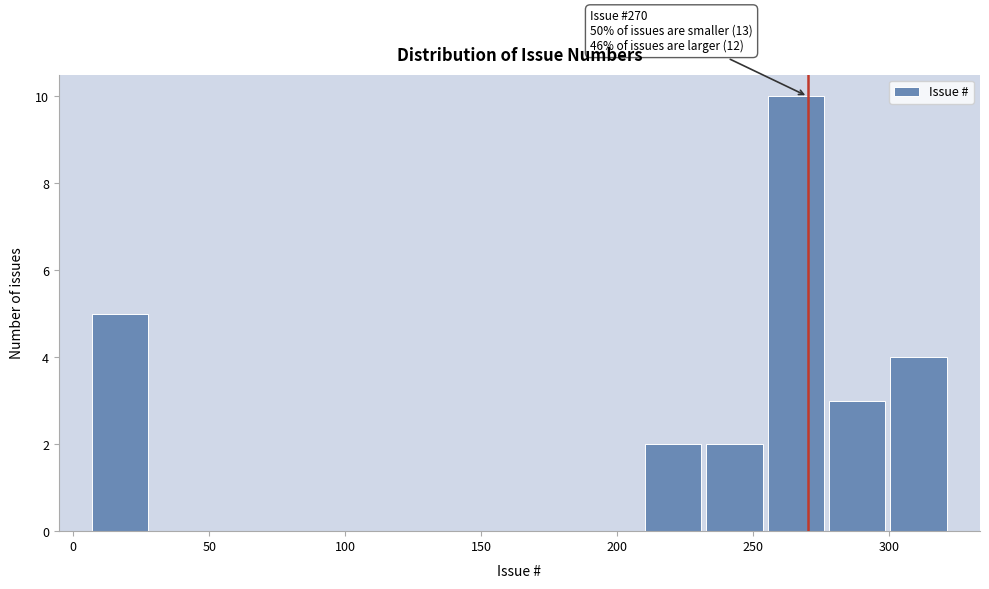

Which range on the x-axis has the tallest bar?

255 to 275